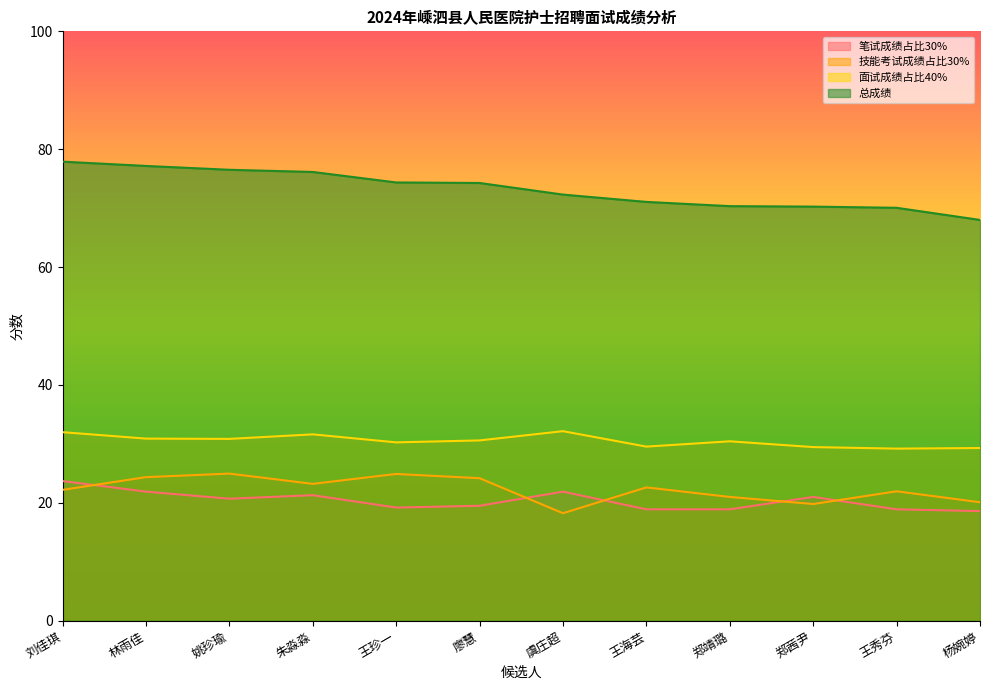

Reading left to right, transcribe all the data shown in this chart.

笔试成绩占比30%: 23.7	21.9	20.7	21.3	19.2	19.5	21.9	18.9	18.9	21.0	18.9	18.6
技能考试成绩占比30%: 22.2	24.4	25.0	23.2	24.9	24.2	18.2	22.6	21.0	19.8	22.0	20.1
面试成绩占比40%: 32.0	30.9	30.9	31.6	30.3	30.6	32.2	29.5	30.4	29.5	29.2	29.3
总成绩: 77.9	77.2	76.5	76.1	74.4	74.3	72.3	71.1	70.3	70.3	70.1	68.0